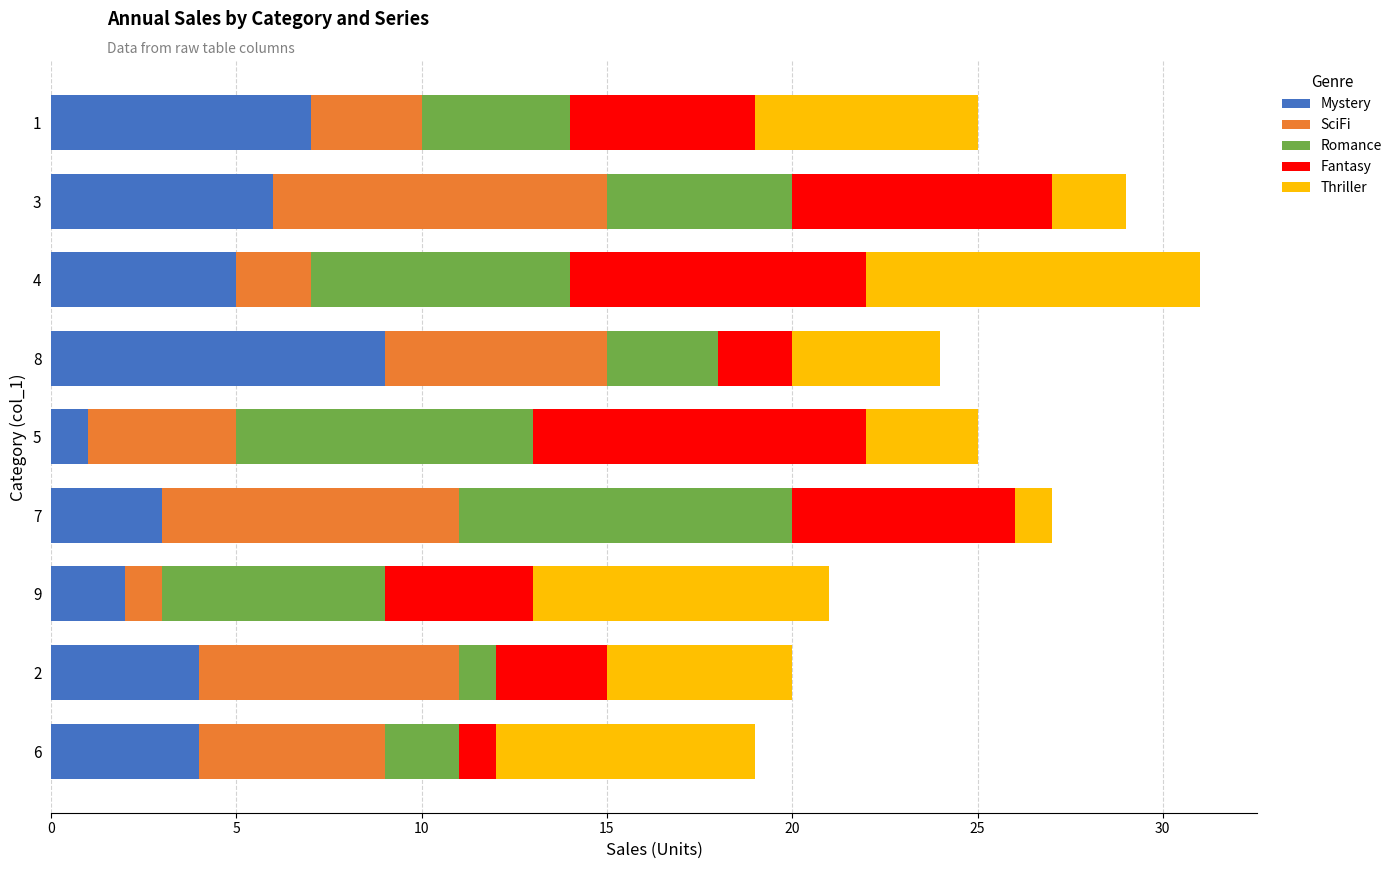

At which category is the sum across all series the highest?

4